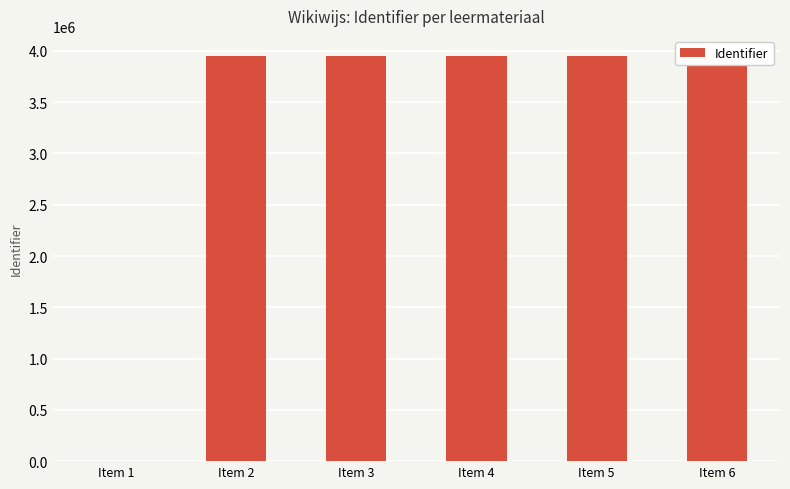

Where is the data nearest to the value 1974669?

Item 2